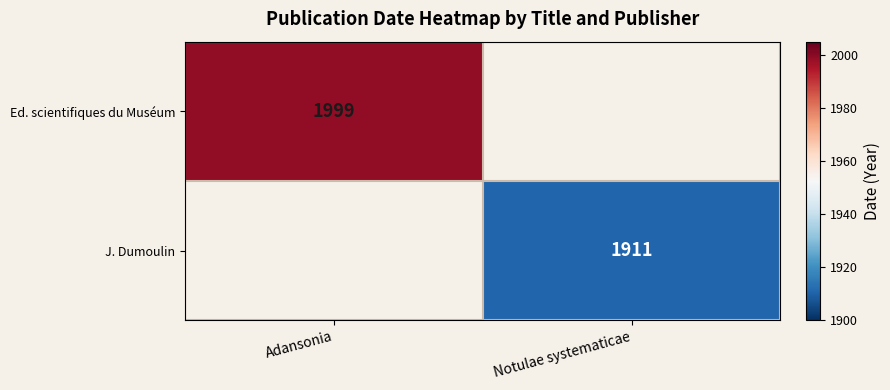

Is it true that J. Dumoulin equals 851 at Notulae systematicae?

False